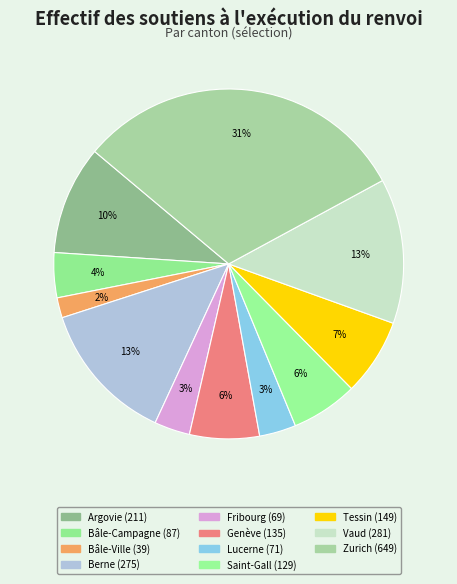

To the nearest percent, what is the difference between the largest and smallest slice percentages?

29%